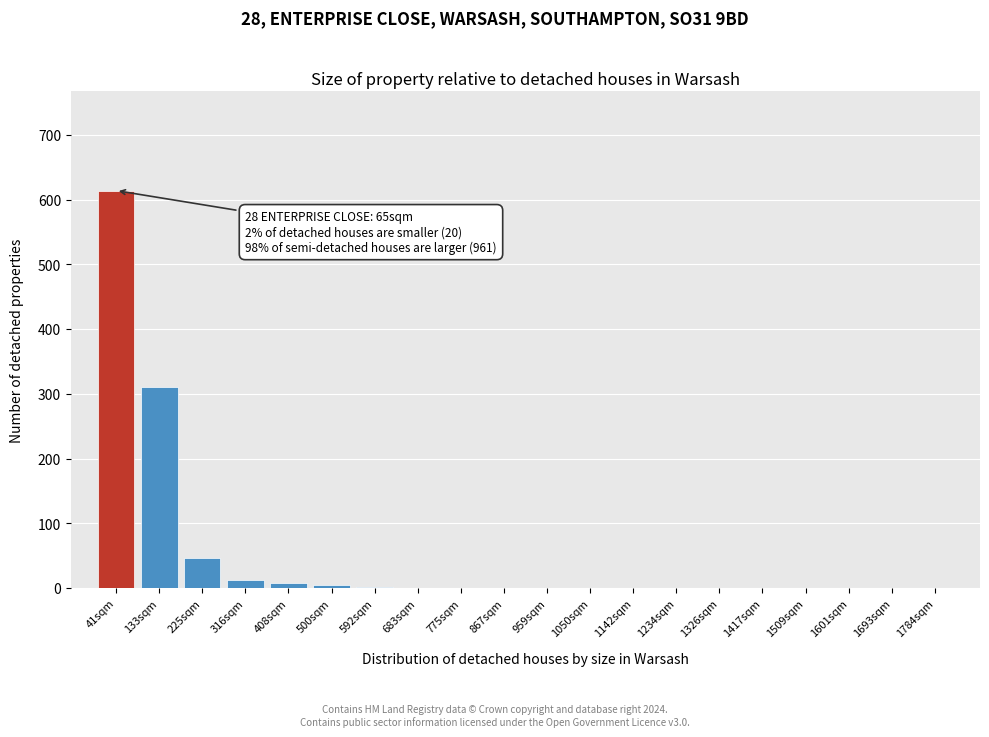

What is the greatest value displayed?

614